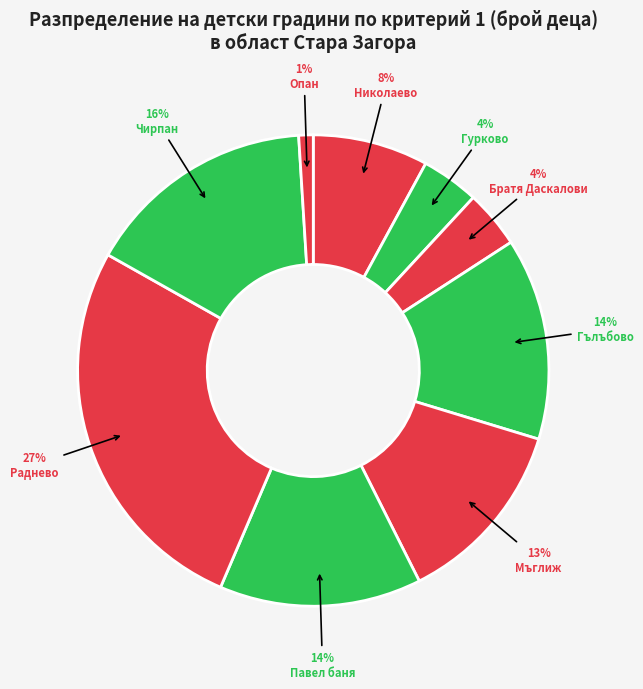

True or false: Николаево accounts for 8% of the total.

True